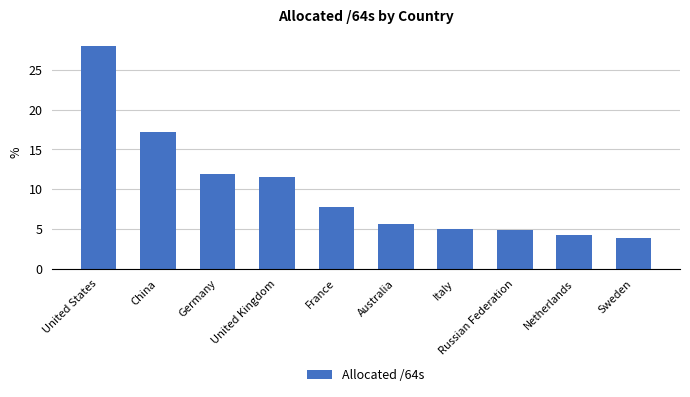

Where is the data nearest to the value 15?

China